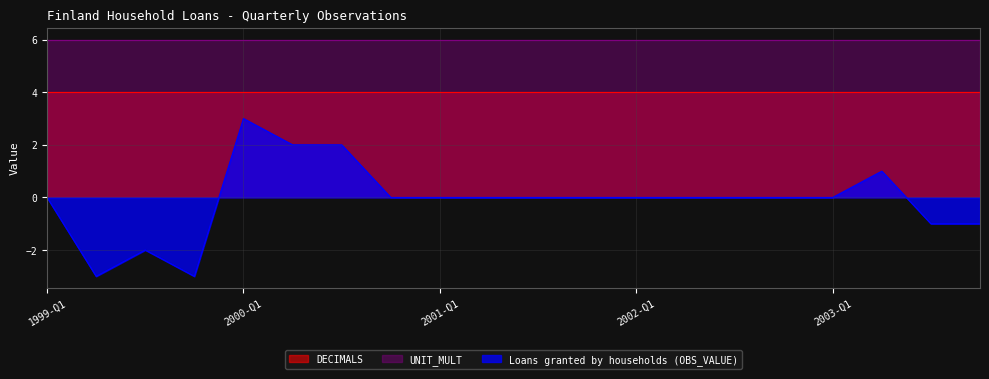

What position from the left is 2003-Q3?

19